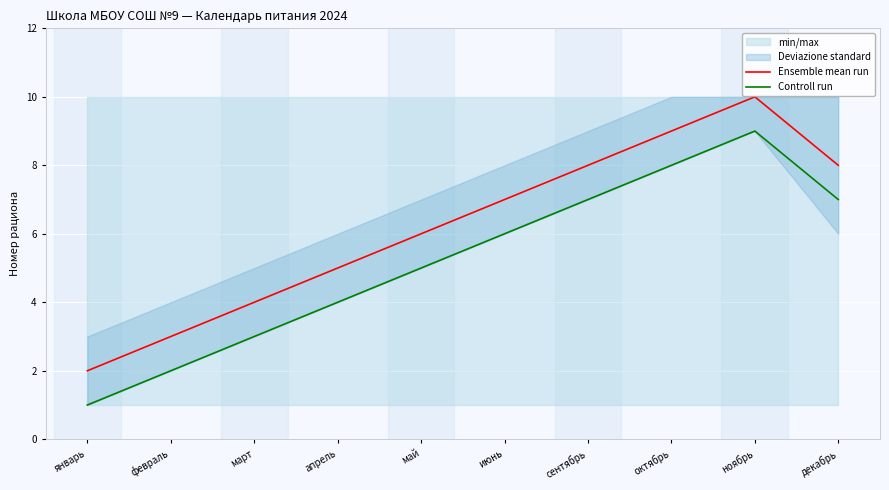

What is the spread (max minus min) of values at ноябрь?

1